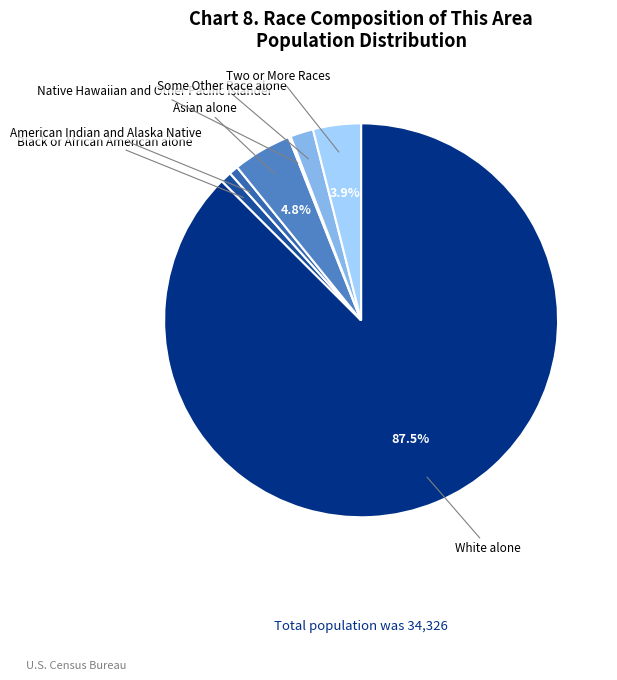

Is there any slice that represents more than half of the pie?

Yes